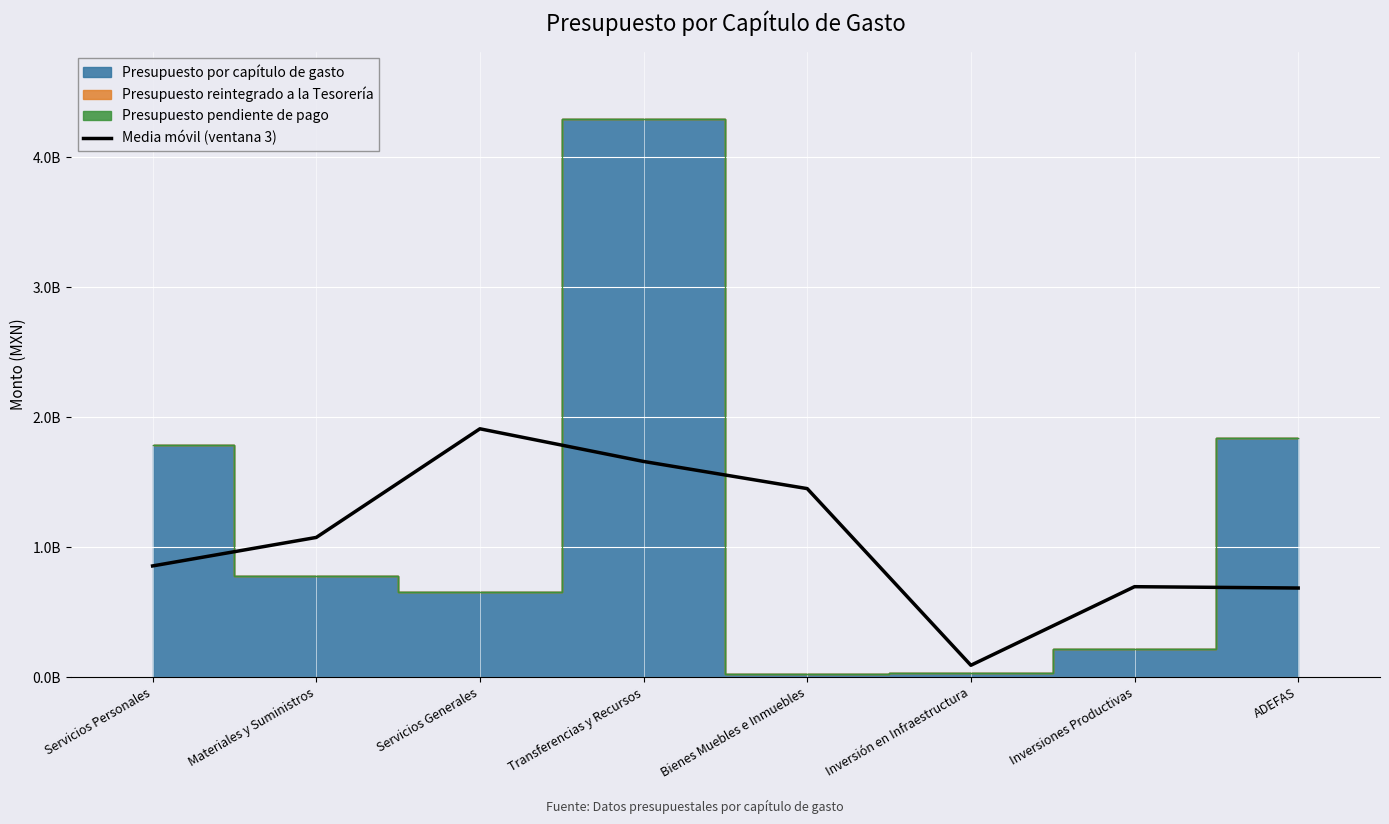

How many lines are shown in the chart?

1